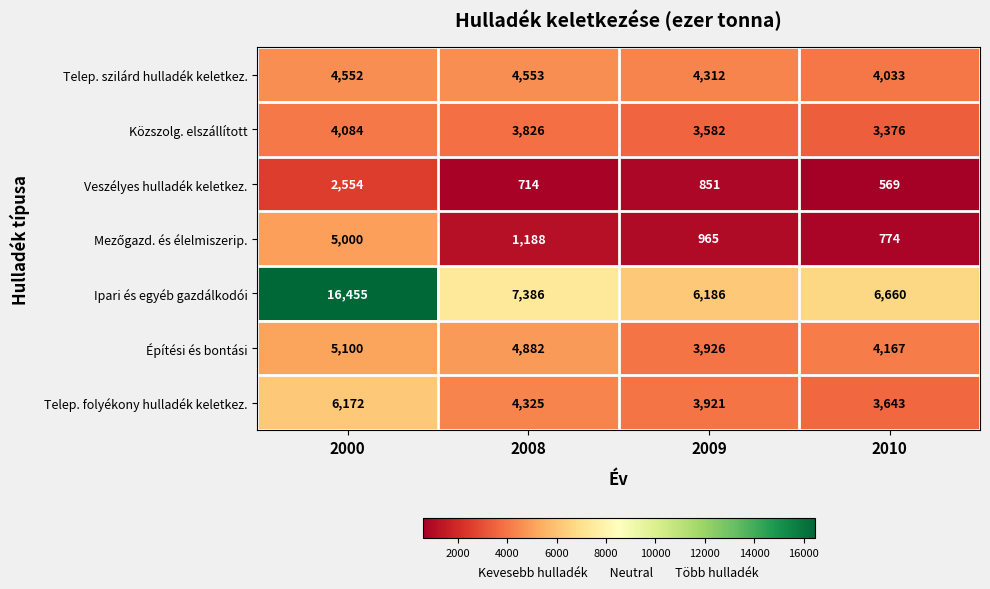

Rank the categories by Telep. szilárd hulladék keletkez. value from lowest to highest.

2010, 2009, 2000, 2008